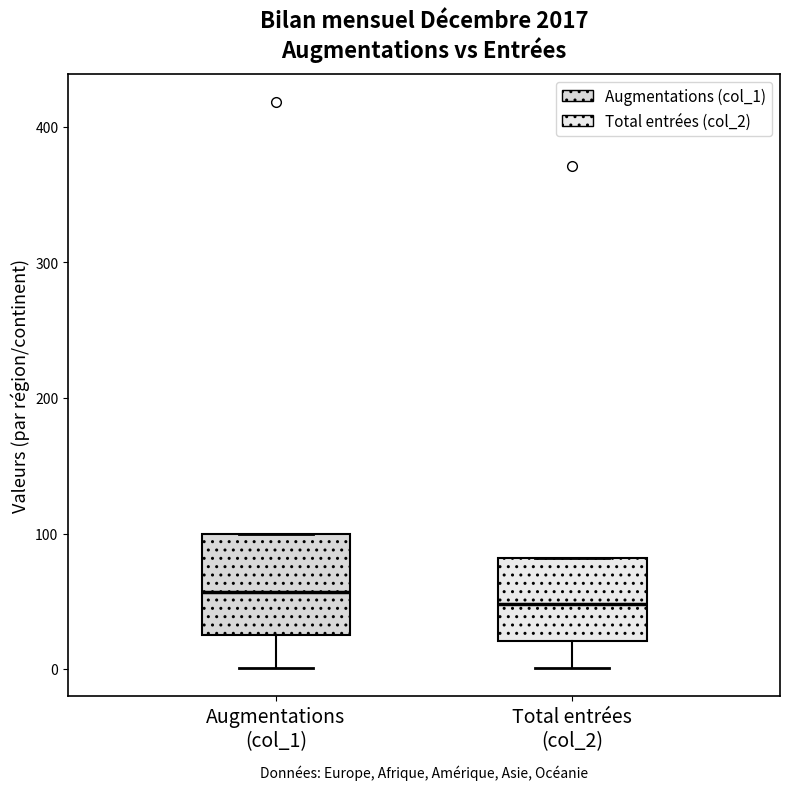

Reading left to right, read every box against the y-axis: the position of its median line, the range the box covers, and the ends of its whiskers. The values are not printed on the chart, so give them approximately, as read against the axis.

Augmentations (col_1): median 60, box 30 to 100, whiskers 0 to 100
Total entrées (col_2): median 50, box 20 to 80, whiskers 0 to 80